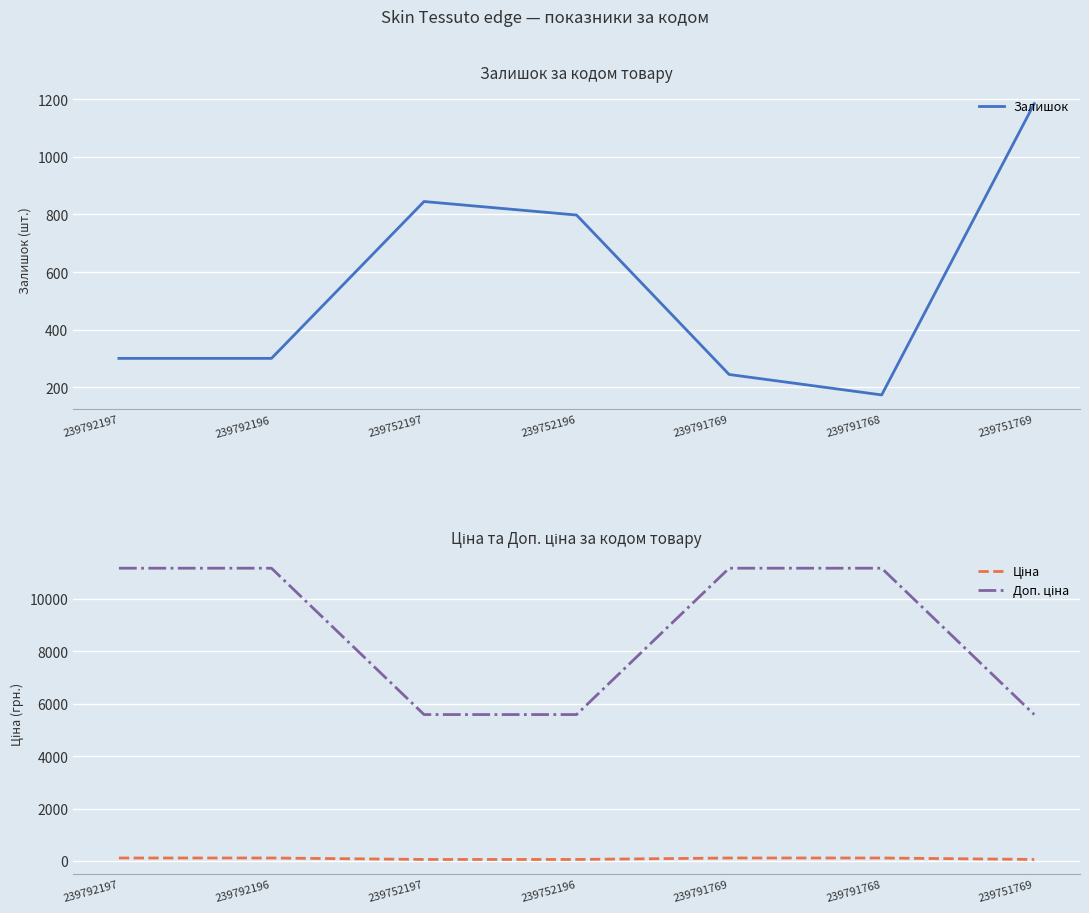

List the series in order of their peak value, lowest first.

Ціна, Залишок, Доп. ціна